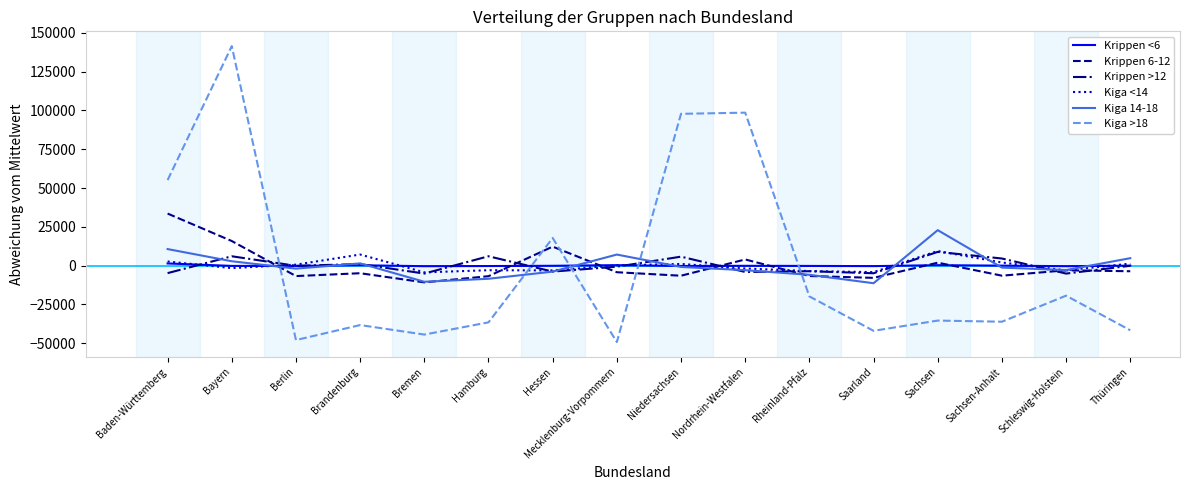

At which category is the sum across all series the highest?

Bayern